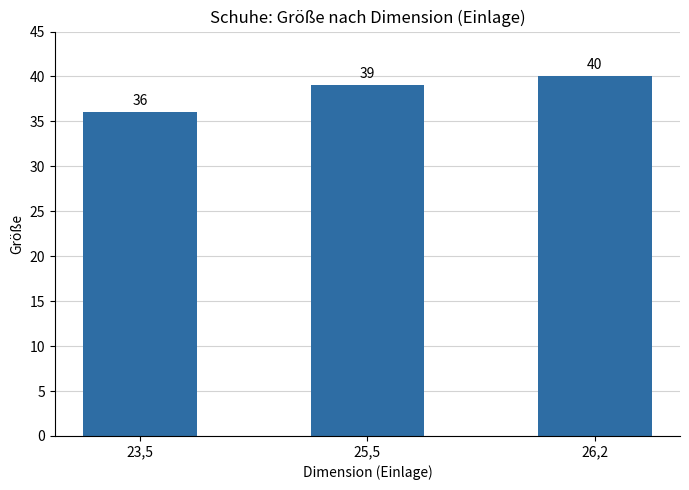

Are the bars horizontal?

No